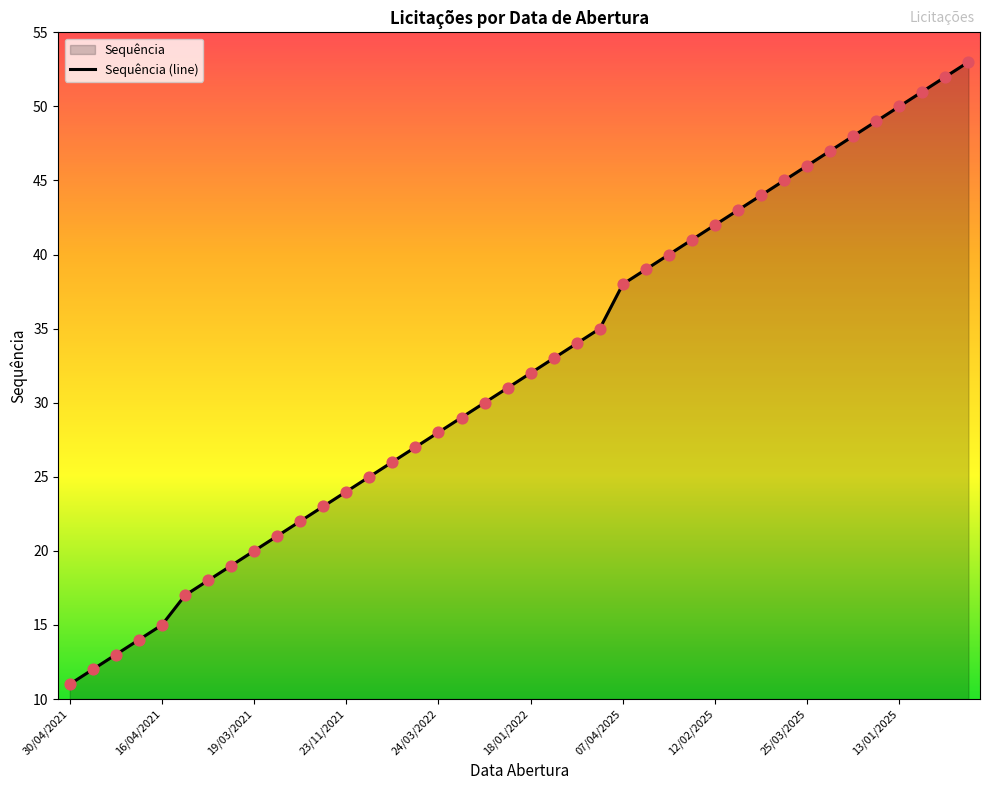

What is the change in value from 14 to 34?

+22